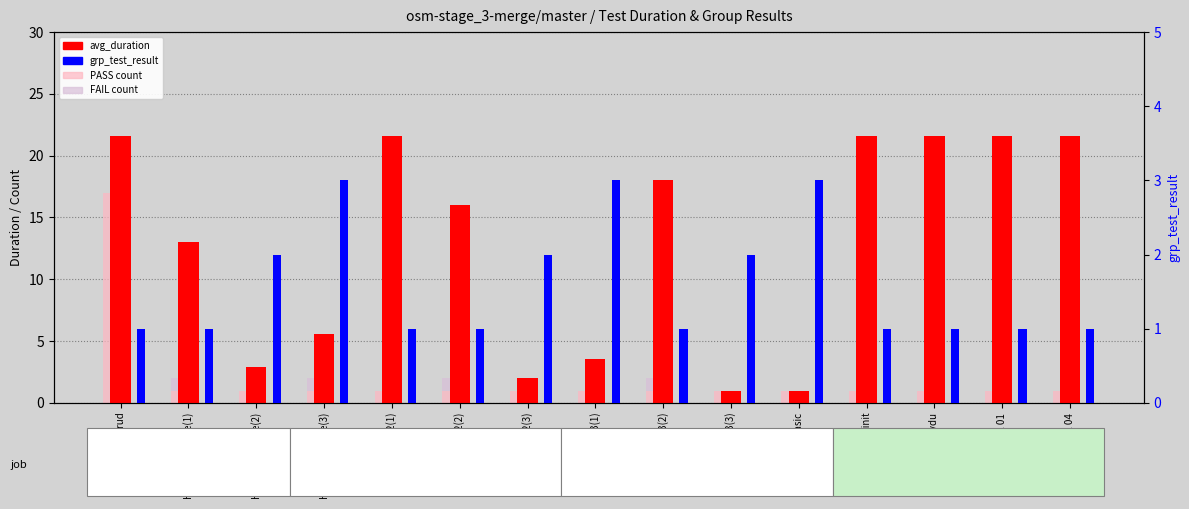

How many bars are there in total?

60